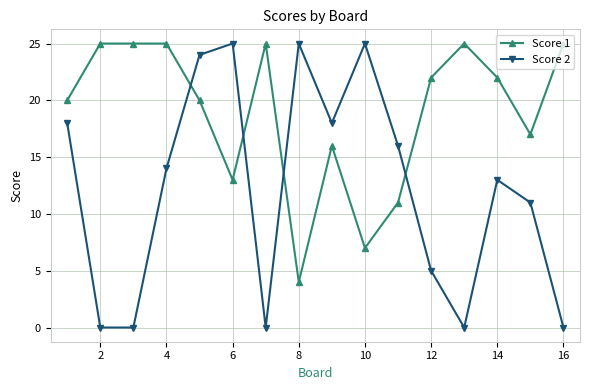

At how many categories does at least one series exceed 13?

16